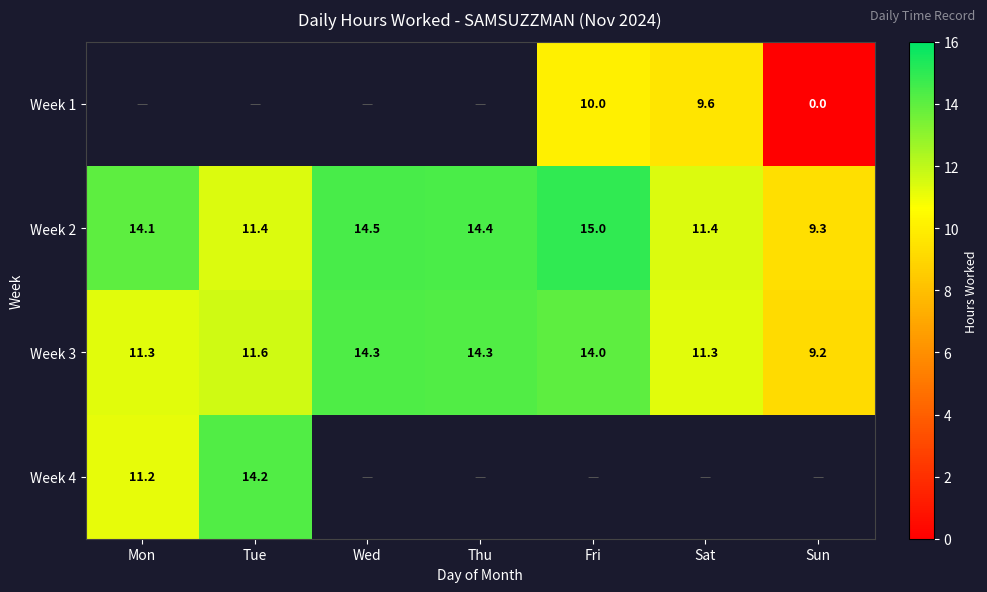

Count the number of categories in the chart.

7